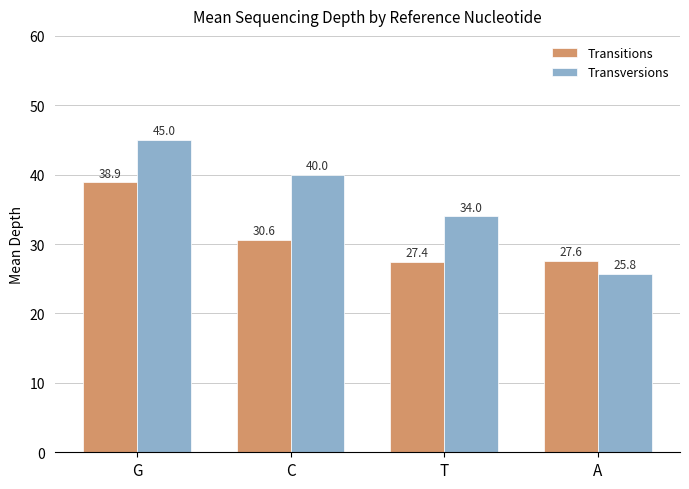

What is the label of the 2nd bar from the right?

T